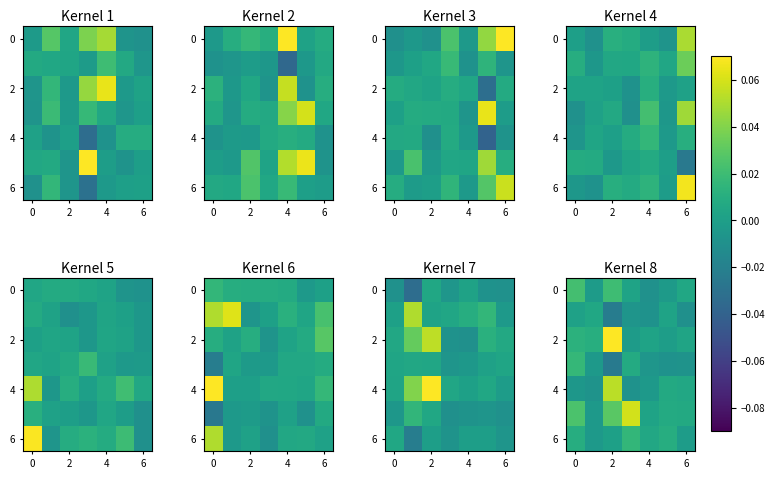

How many negative values does the 6 series have?

2